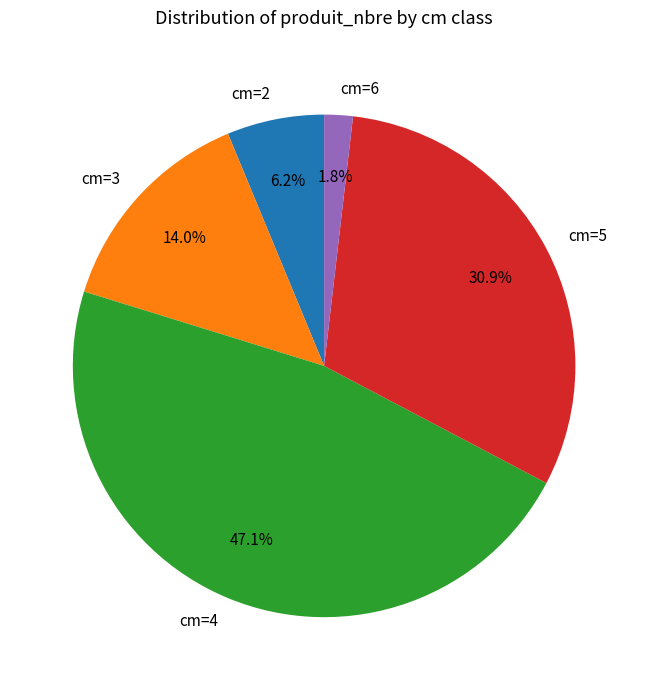

Count the number of slices in the pie.

5